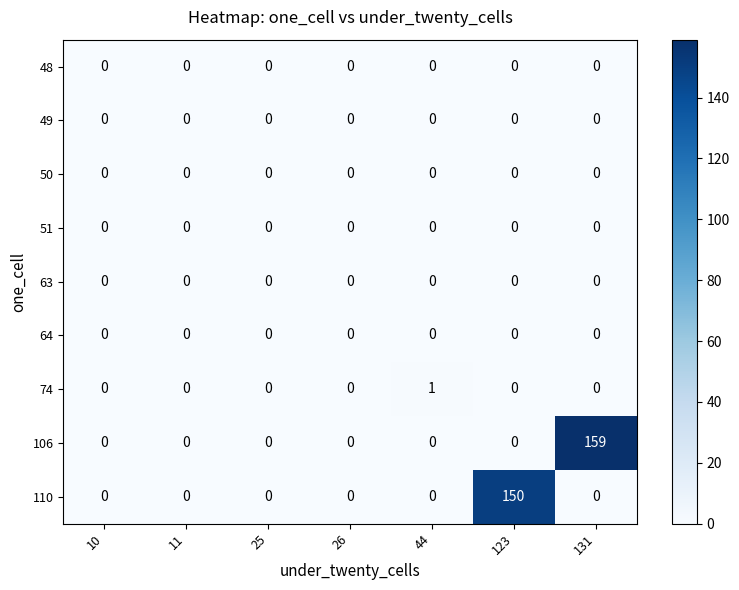

Which series has the widest spread of values?

106